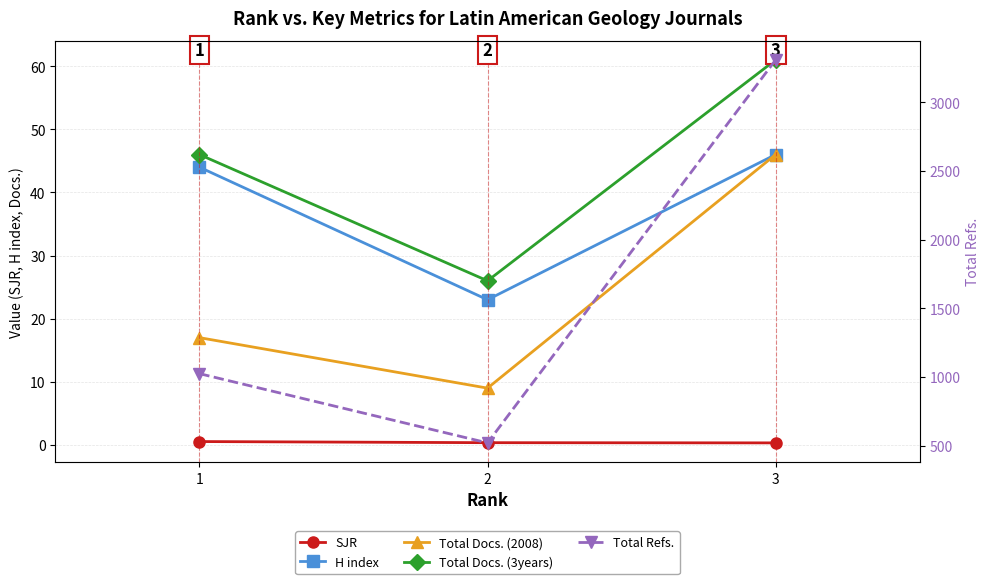

At which label does Total Refs. first exceed 1024?

3